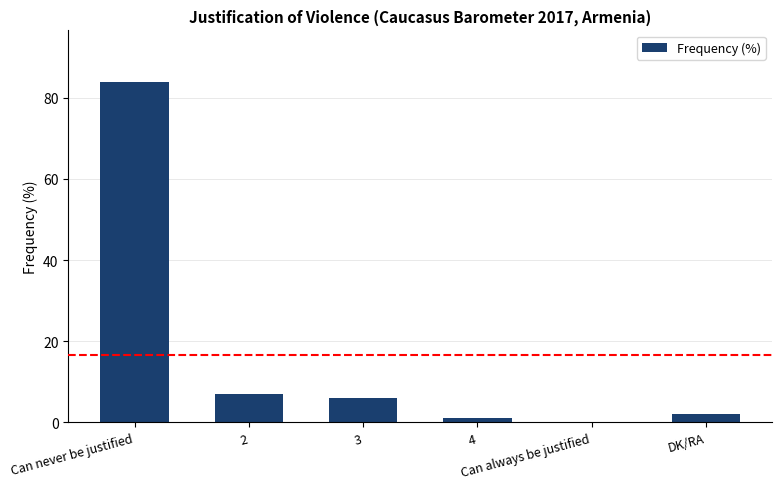

How many series are shown in this chart?

1